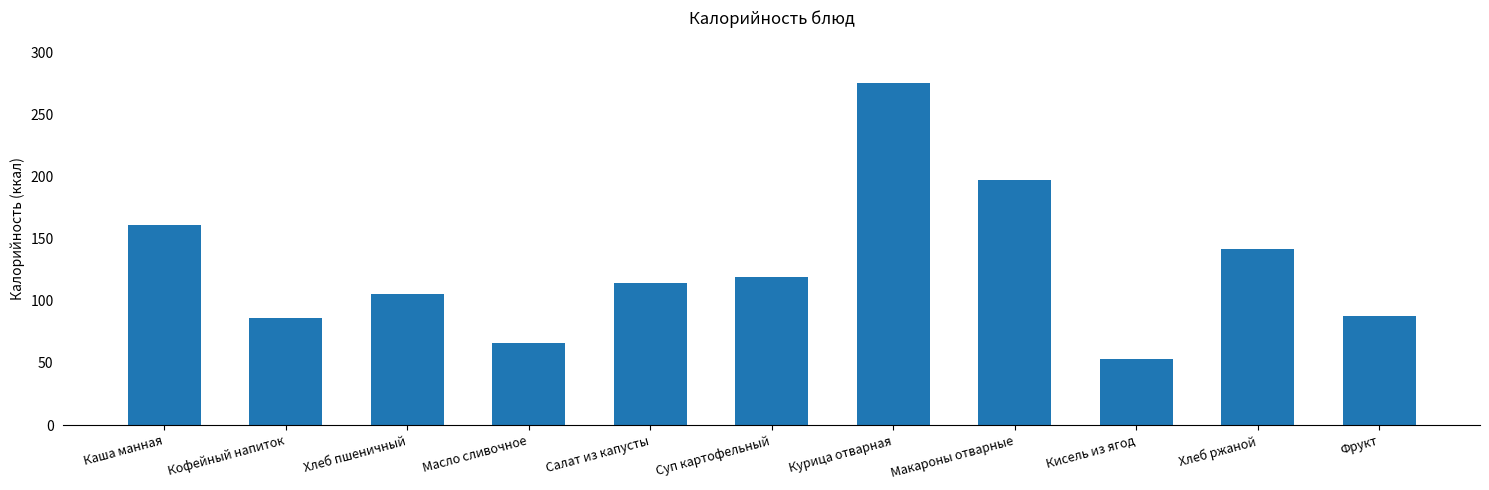

At which category does the chart reach its peak across all series?

Курица отварная